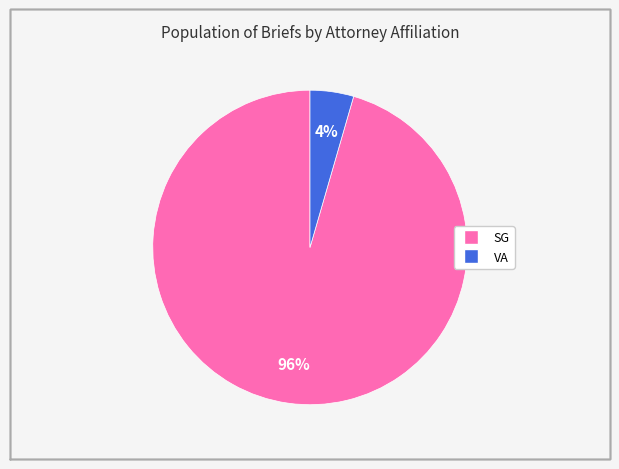

Combined, do SG and VA account for over 50%?

Yes